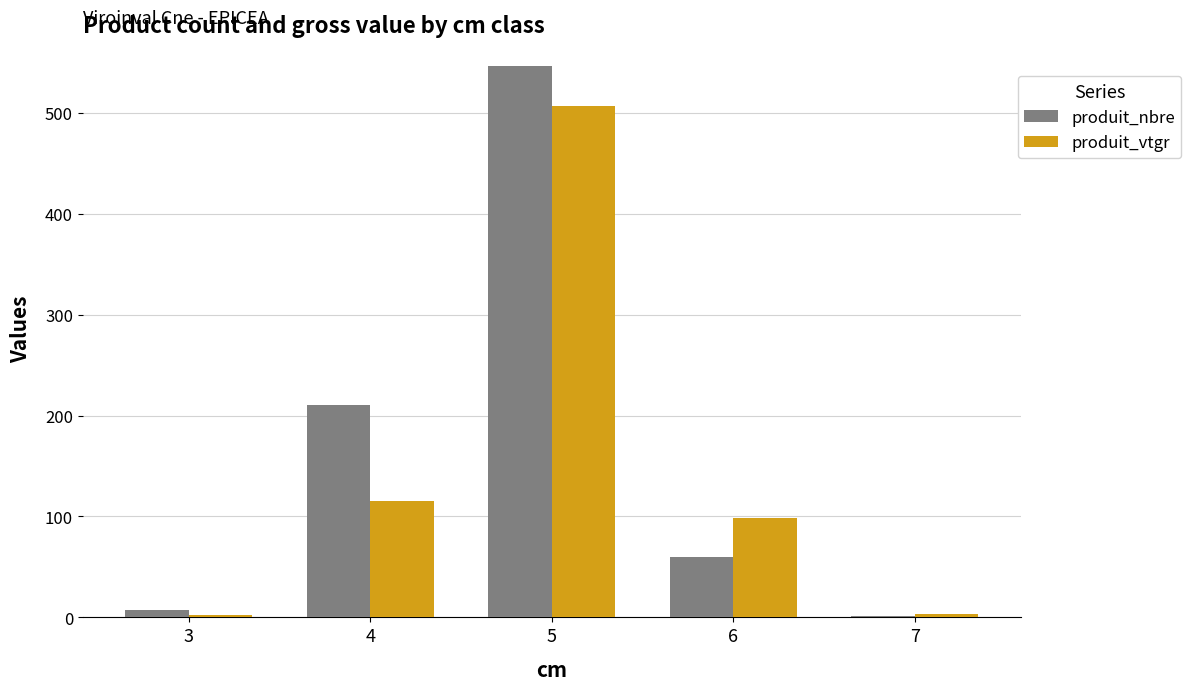

Is it true that produit_nbre equals 7.0 at 3?

True